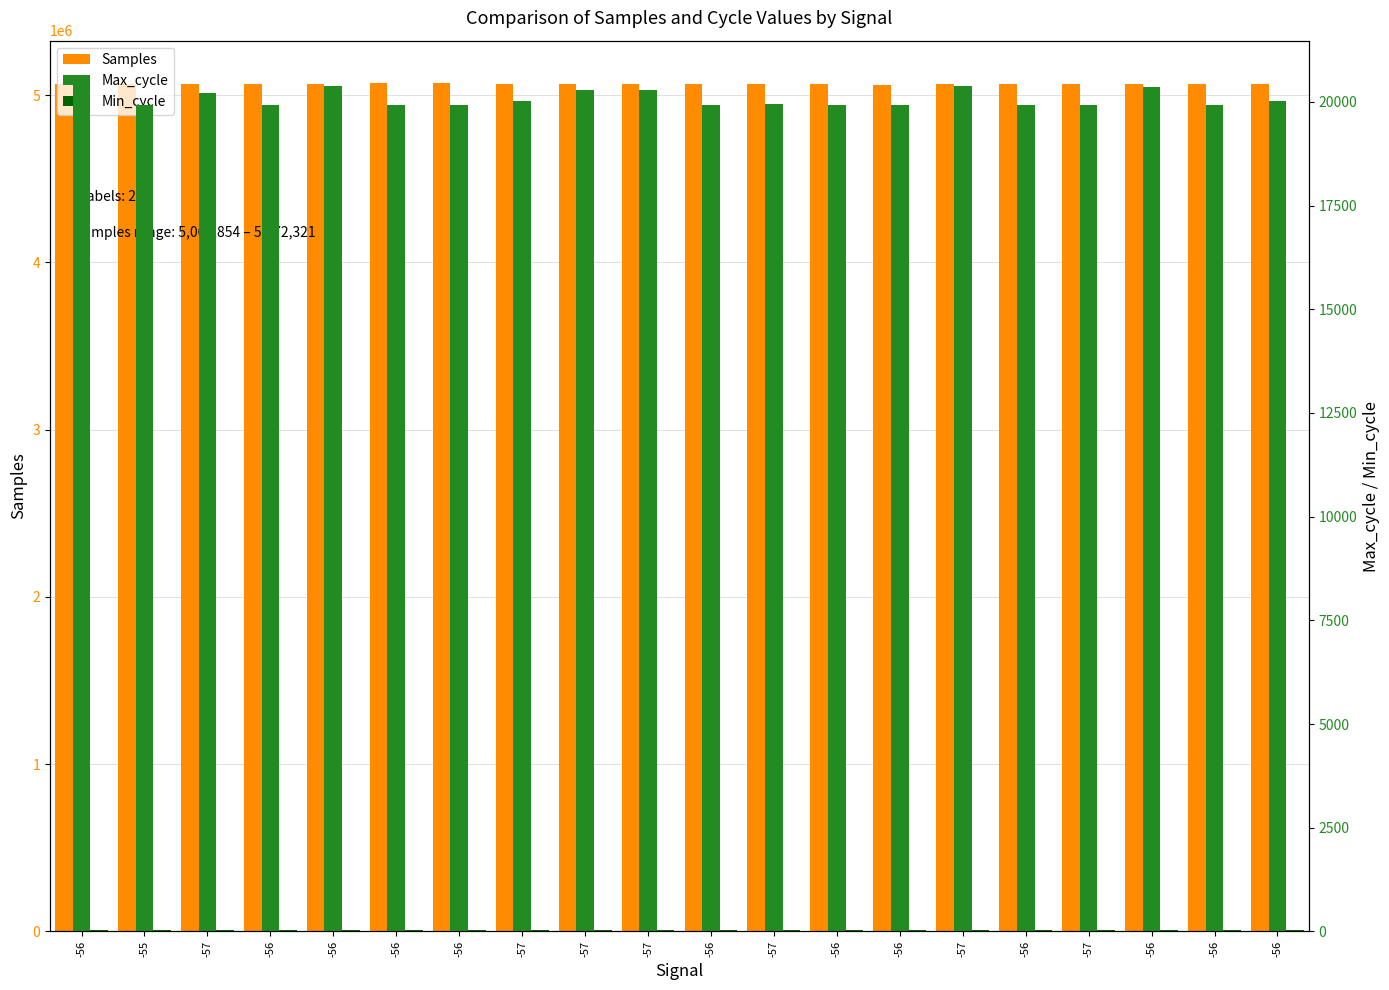

Which series has the widest spread of values?

Samples